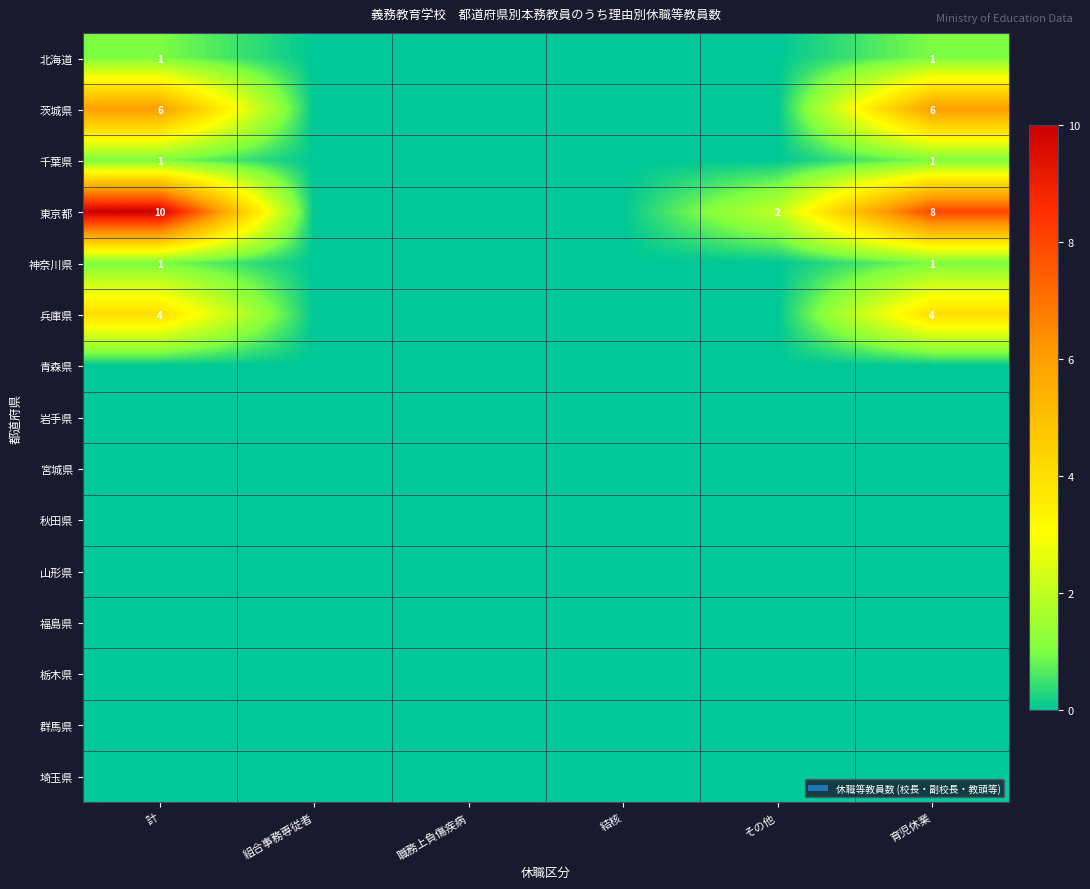

Count the number of data series in this chart.

15